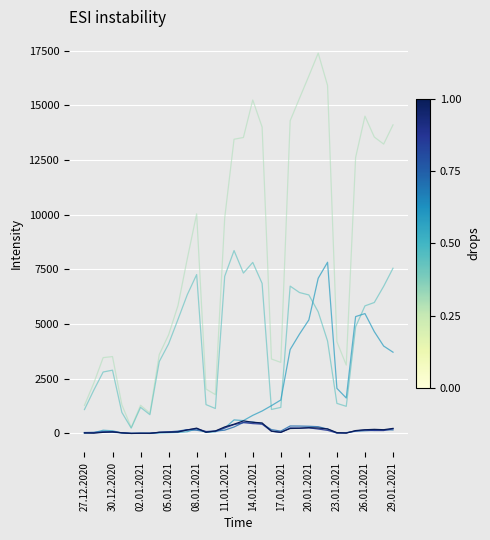

What is the maximum value shown in the chart?

17383